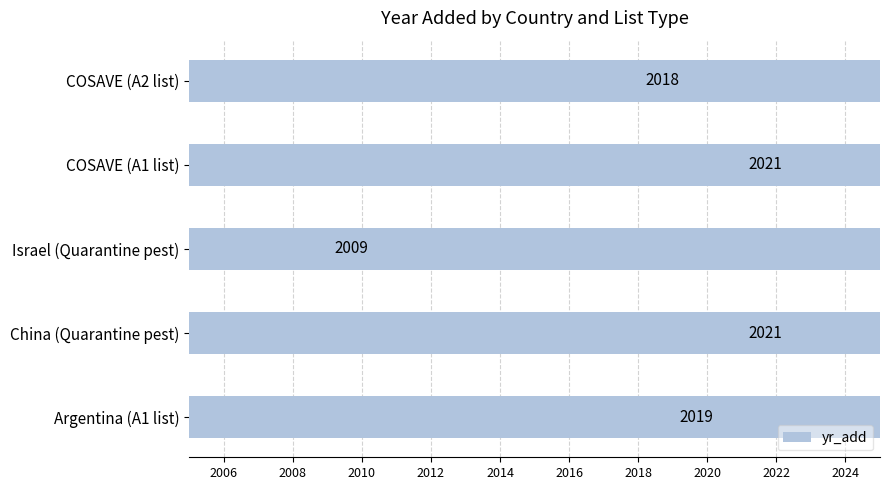

What is the minimum value shown in the chart?

2009